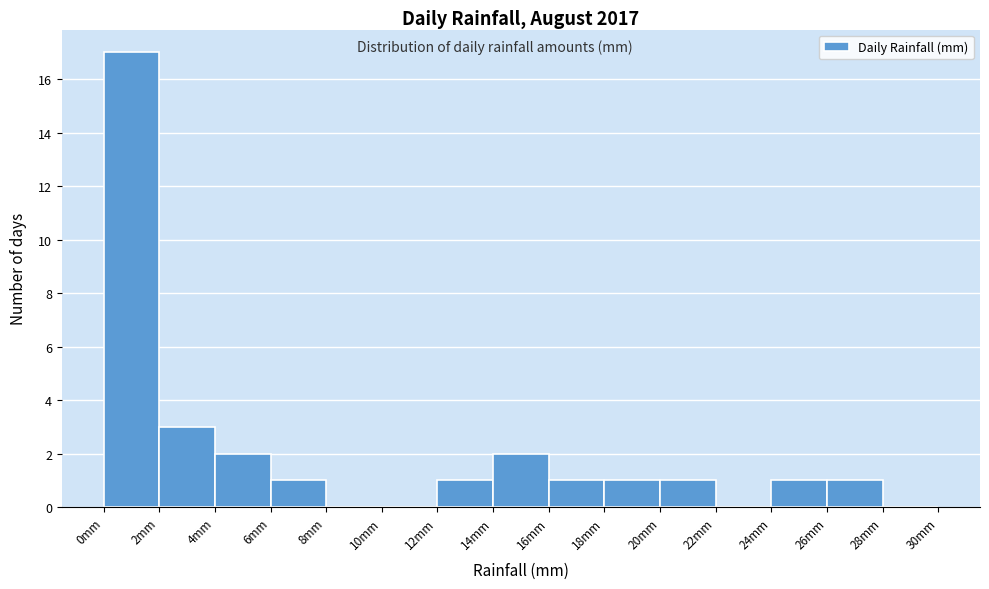

How tall is the bar that spans 18 to 20 on the x-axis? The values are not printed on the chart, so give them approximately, as read against the axis.

1